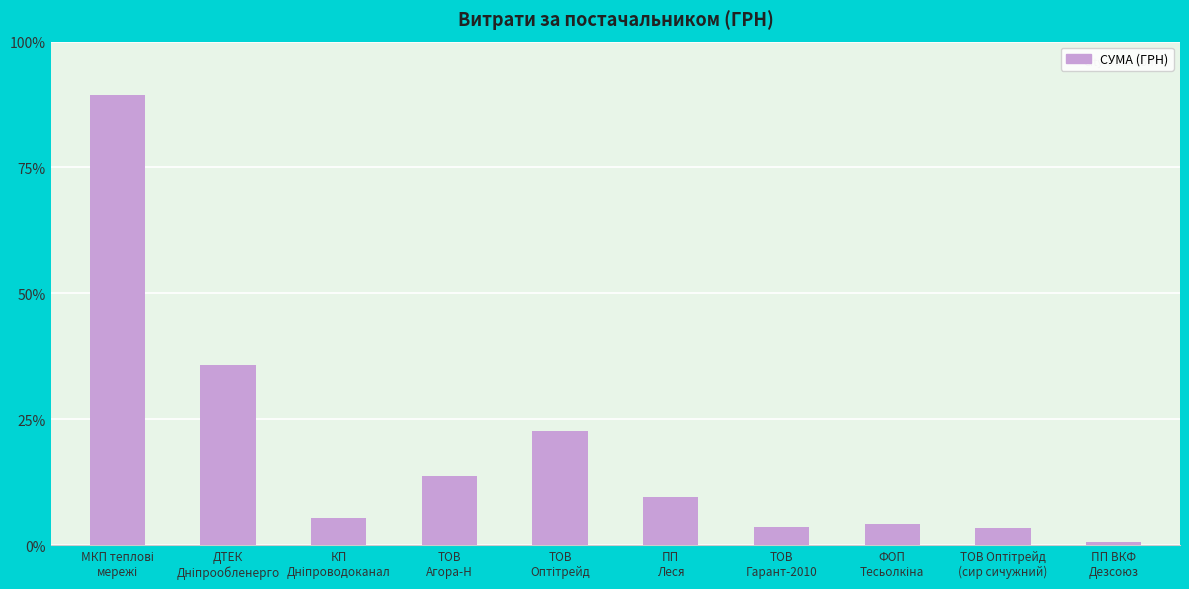

Approximately how many times larger is the value at КП
Дніпроводоканал compared to ТОВ
Гарант-2010?

1.5